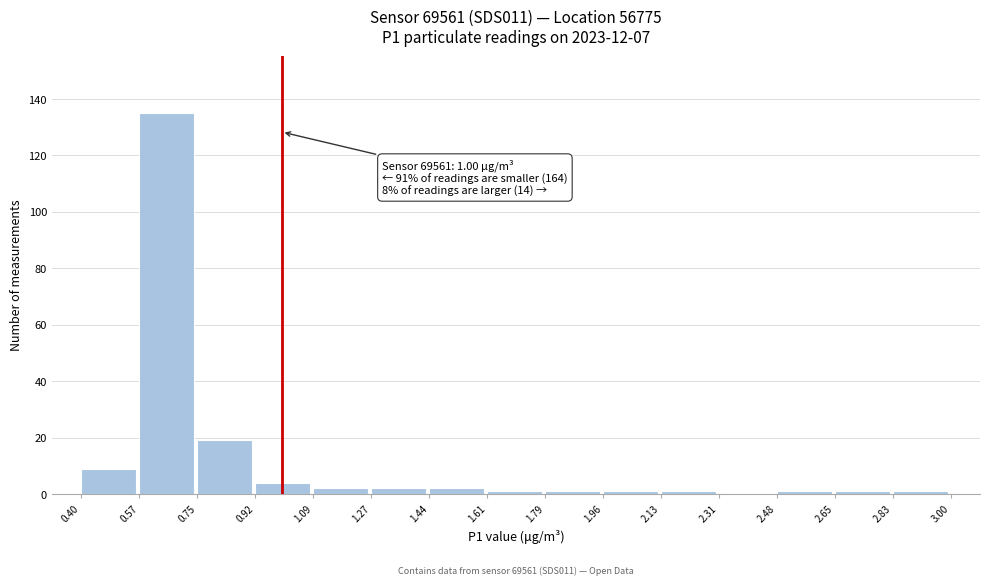

Over which range of the x-axis is the bar tallest?

0.57 to 0.75